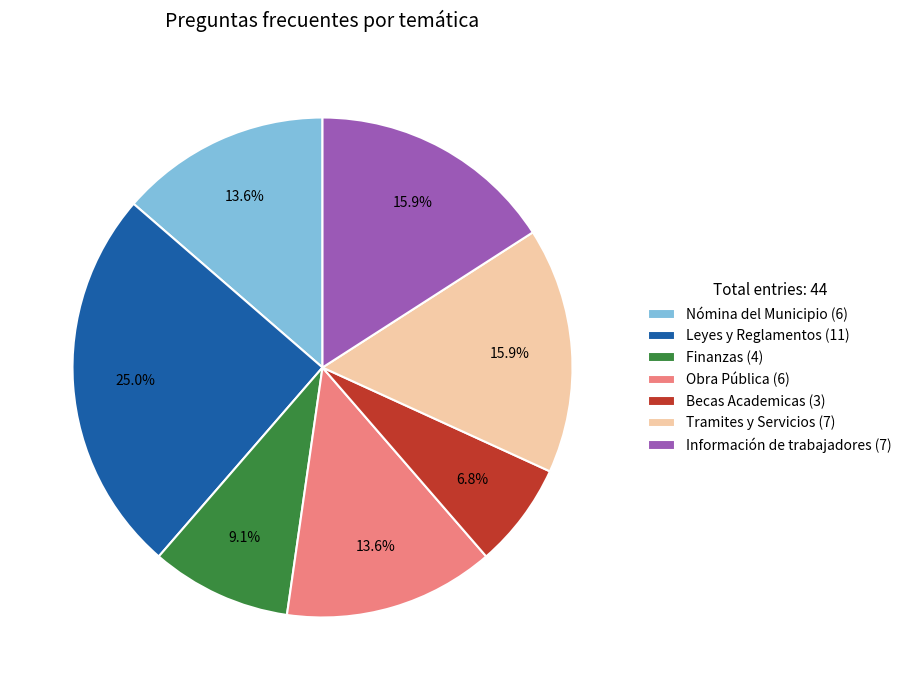

To the nearest percent, what percentage of the pie is Nómina del Municipio?

14%